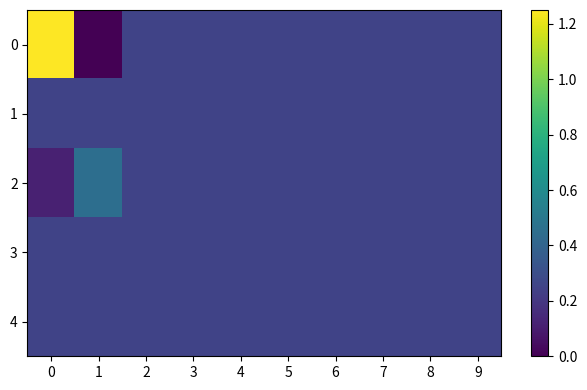

What is the spread (max minus min) of values at 0?

1.1